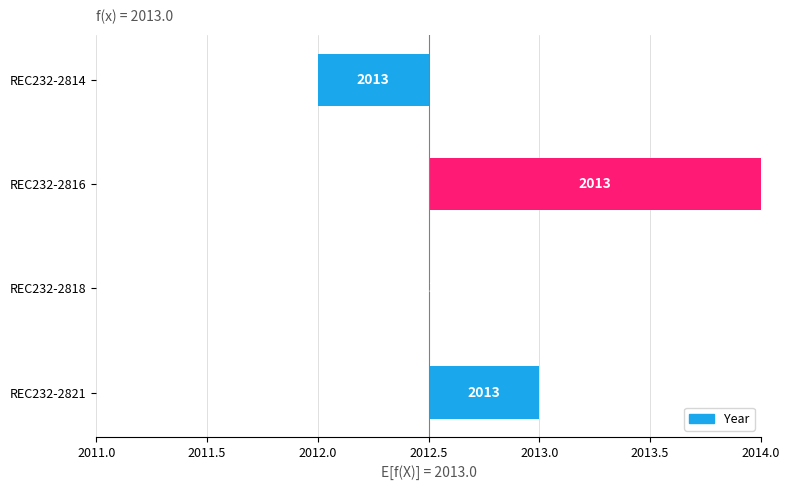

Reading left to right, list all the values displayed in this chart.

0.5	0.0	1.5	-0.5